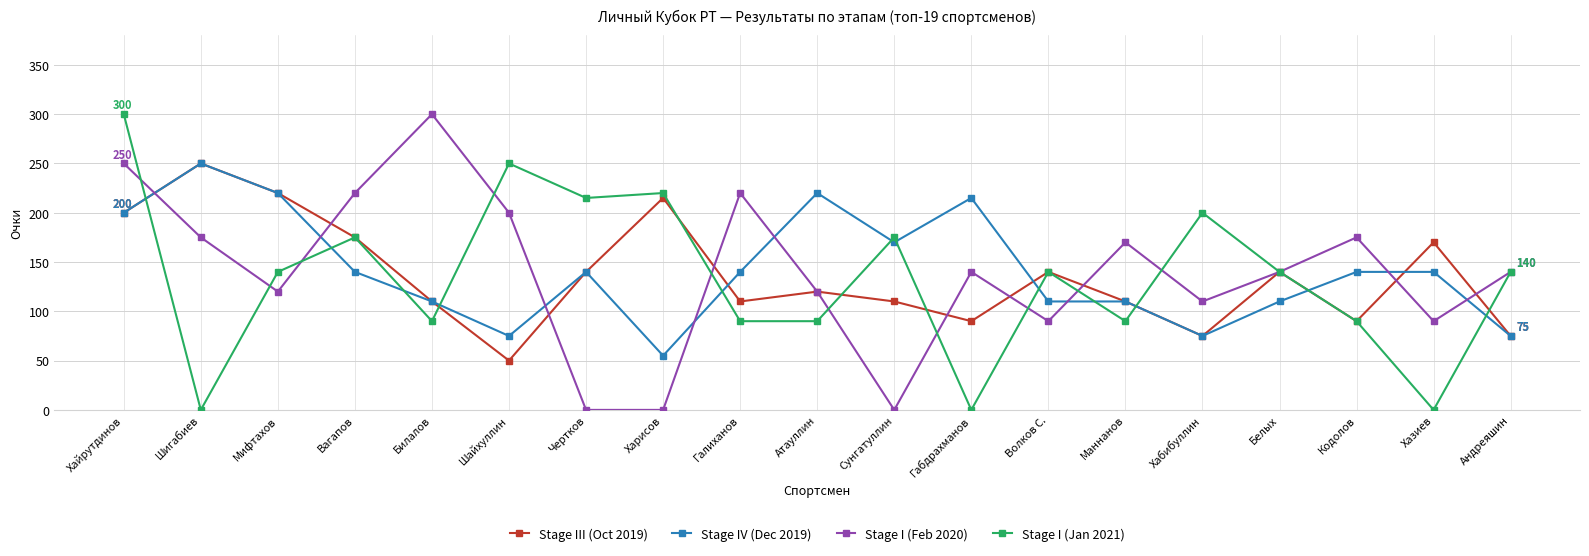

Reading left to right, transcribe all the data shown in this chart.

Stage III (Oct 2019): Хайрутдинов=200	Шигабиев=250	Мифтахов=220	Вагапов=175	Билалов=110	Шайхуллин=50	Чертков=140	Харисов=215	Галиханов=110	Атауллин=120	Сунгатуллин=110	Габдрахманов=90	Волков С.=140	Маннанов=110	Хабибуллин=75	Белых=140	Кодолов=90	Хазиев=170	Андреяшин=75
Stage IV (Dec 2019): Хайрутдинов=200	Шигабиев=250	Мифтахов=220	Вагапов=140	Билалов=110	Шайхуллин=75	Чертков=140	Харисов=55	Галиханов=140	Атауллин=220	Сунгатуллин=170	Габдрахманов=215	Волков С.=110	Маннанов=110	Хабибуллин=75	Белых=110	Кодолов=140	Хазиев=140	Андреяшин=75
Stage I (Feb 2020): Хайрутдинов=250	Шигабиев=175	Мифтахов=120	Вагапов=220	Билалов=300	Шайхуллин=200	Чертков=0	Харисов=0	Галиханов=220	Атауллин=120	Сунгатуллин=0	Габдрахманов=140	Волков С.=90	Маннанов=170	Хабибуллин=110	Белых=140	Кодолов=175	Хазиев=90	Андреяшин=140
Stage I (Jan 2021): Хайрутдинов=300	Шигабиев=0	Мифтахов=140	Вагапов=175	Билалов=90	Шайхуллин=250	Чертков=215	Харисов=220	Галиханов=90	Атауллин=90	Сунгатуллин=175	Габдрахманов=0	Волков С.=140	Маннанов=90	Хабибуллин=200	Белых=140	Кодолов=90	Хазиев=0	Андреяшин=140